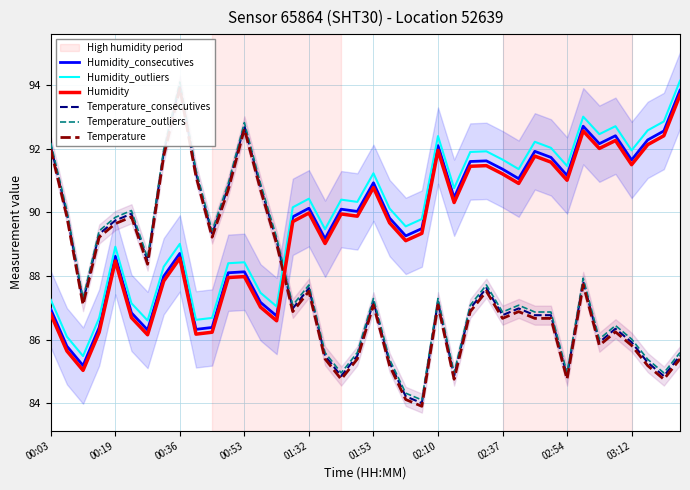

Reading right to left, transcribe all the data shown in this chart.

Humidity_consecutives: 93.8	92.6	92.3	91.7	92.4	92.2	92.7	91.2	91.7	91.9	91.1	91.4	91.6	91.6	90.5	92.1	89.5	89.3	89.8	90.9	90.0	90.1	89.2	90.1	89.9	86.7	87.2	88.1	88.1	86.4	86.3	88.7	88.0	86.3	86.8	88.6	86.4	85.2	85.8	87.0
Humidity_outliers: 94.1	92.9	92.6	92.0	92.7	92.5	93.0	91.5	92.0	92.2	91.4	91.7	91.9	91.9	90.8	92.4	89.8	89.6	90.1	91.2	90.3	90.4	89.5	90.4	90.2	87.0	87.5	88.4	88.4	86.7	86.6	89.0	88.3	86.6	87.1	88.9	86.7	85.5	86.1	87.2
Humidity: 93.7	92.4	92.1	91.5	92.3	92.0	92.6	91.0	91.6	91.8	90.9	91.2	91.5	91.4	90.3	91.9	89.3	89.1	89.7	90.8	89.9	89.9	89.0	90.0	89.7	86.6	87.0	88.0	87.9	86.2	86.2	88.6	87.8	86.1	86.7	88.5	86.2	85.0	85.6	86.8
Temperature_consecutives: 85.5	84.9	85.3	85.9	86.3	85.9	87.8	84.9	86.8	86.8	87.0	86.8	87.6	87.0	84.9	87.2	84.0	84.2	85.3	87.2	85.5	84.9	85.5	87.6	87.0	89.1	90.8	92.7	90.8	89.3	91.2	94.0	91.9	88.5	90.0	89.7	89.3	87.2	90.0	92.1
Temperature_outliers: 85.6	85.0	85.4	86.0	86.4	86.0	87.9	85.0	86.9	86.9	87.1	86.9	87.7	87.1	85.0	87.3	84.1	84.3	85.4	87.3	85.6	85.0	85.6	87.7	87.1	89.2	90.9	92.8	90.9	89.4	91.3	94.1	92.0	88.6	90.1	89.8	89.4	87.3	90.1	92.2
Temperature: 85.4	84.8	85.2	85.8	86.2	85.8	87.7	84.8	86.7	86.7	86.9	86.7	87.5	86.9	84.8	87.1	83.9	84.1	85.2	87.1	85.4	84.8	85.4	87.5	86.9	89.0	90.7	92.6	90.7	89.2	91.1	93.9	91.8	88.4	89.9	89.6	89.2	87.1	89.9	92.0